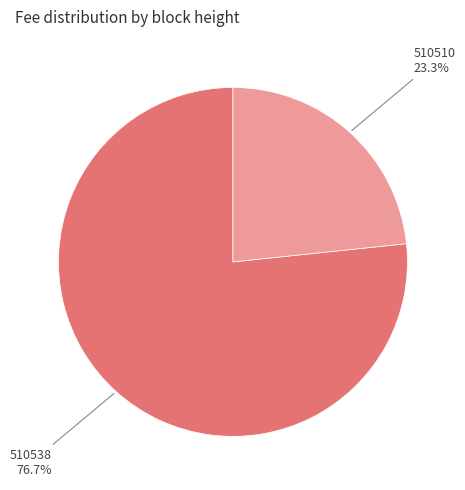

To the nearest percent, what portion does 510538 represent?

77%